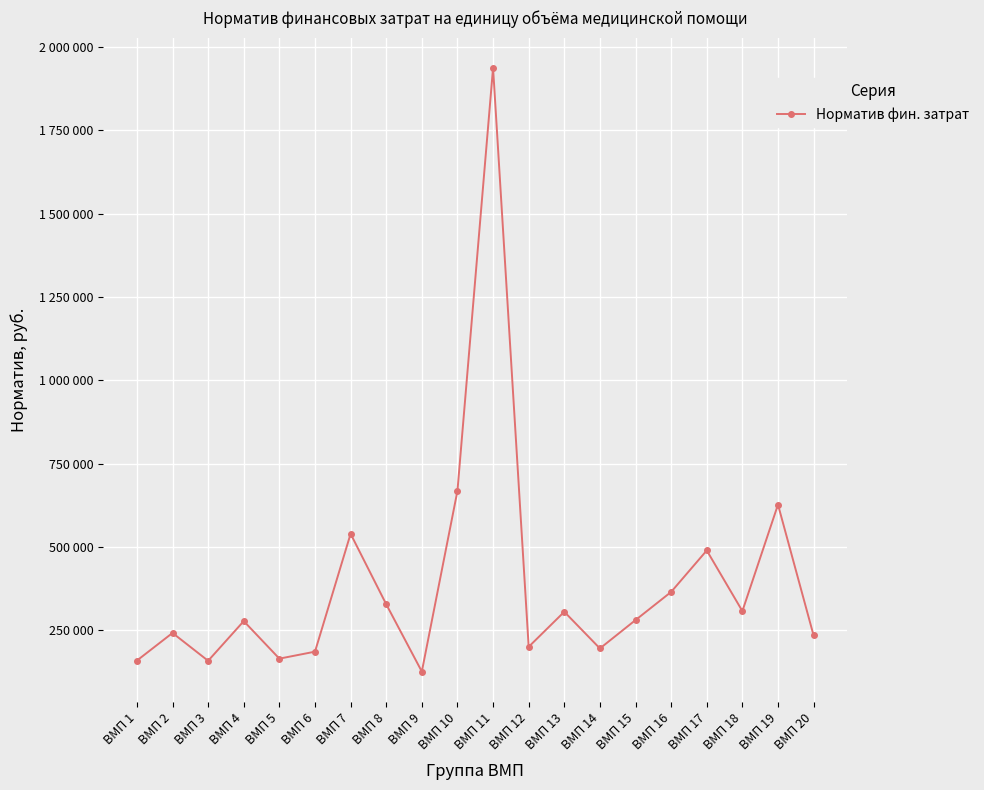

Does the chart have visible grid lines?

Yes